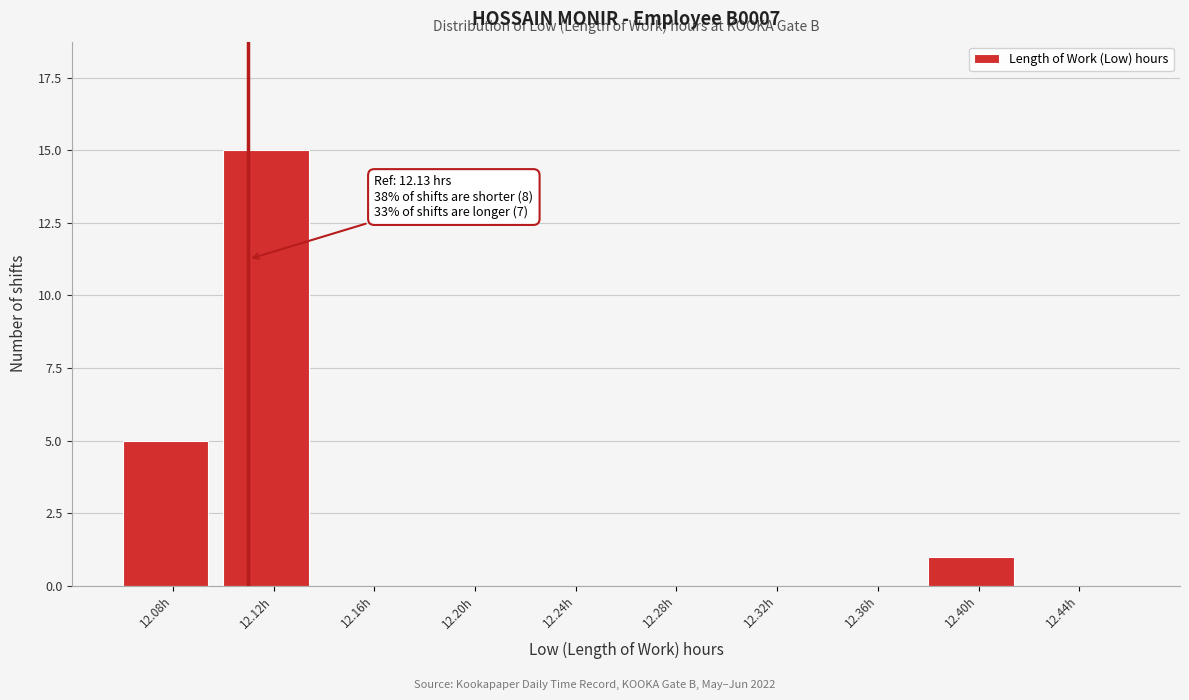

Reading right to left, extract all data points from this chart.

12.44h=0	12.40h=1	12.36h=0	12.32h=0	12.28h=0	12.24h=0	12.20h=0	12.16h=0	12.12h=15	12.08h=5